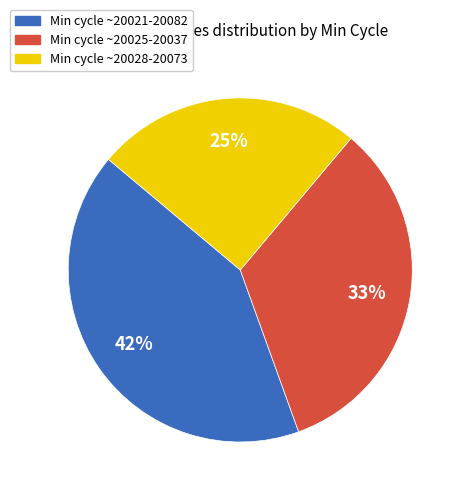

To the nearest percent, what is the average slice percentage?

33%